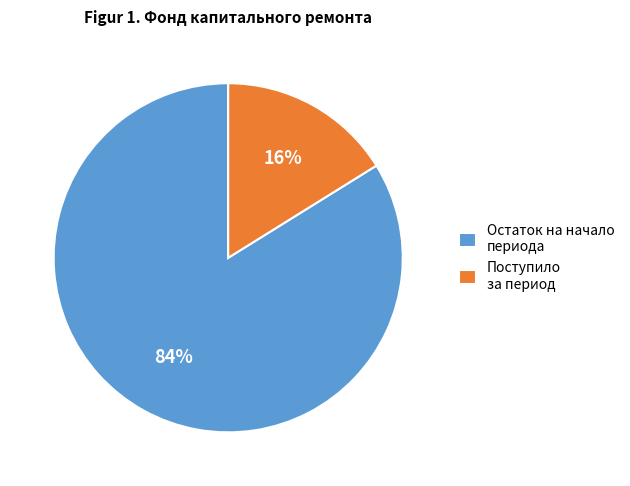

How many segments does this pie chart have?

2